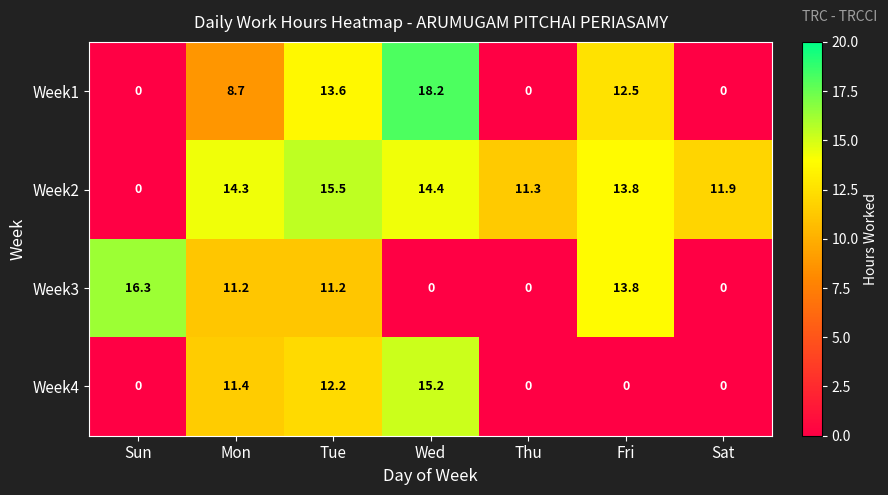

What is the difference between the second highest and minimum values in the Week2 series?

14.4